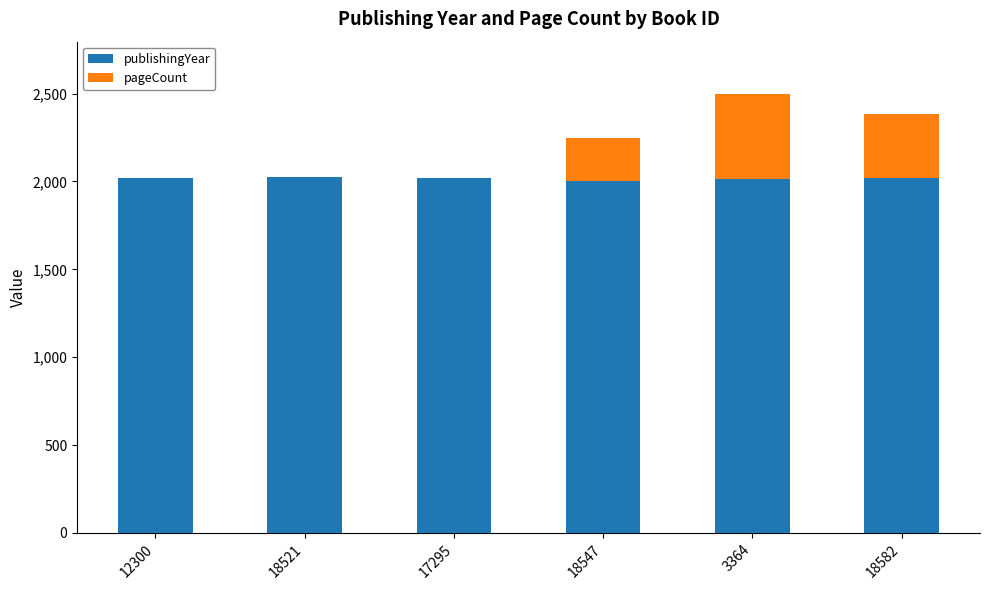

True or false: publishingYear has a value of 541 at 3364.

False